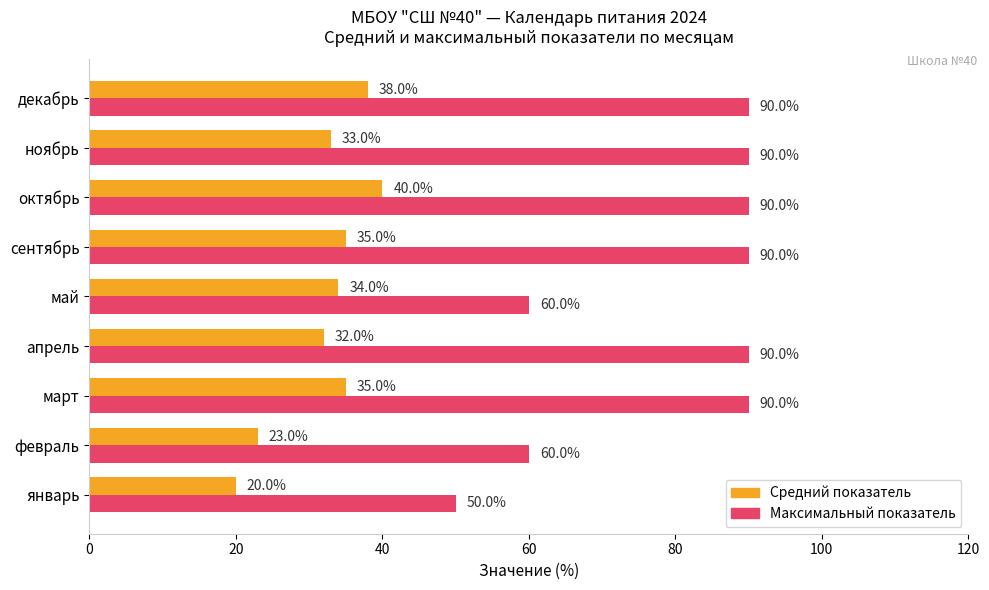

Count the number of categories in the chart.

9